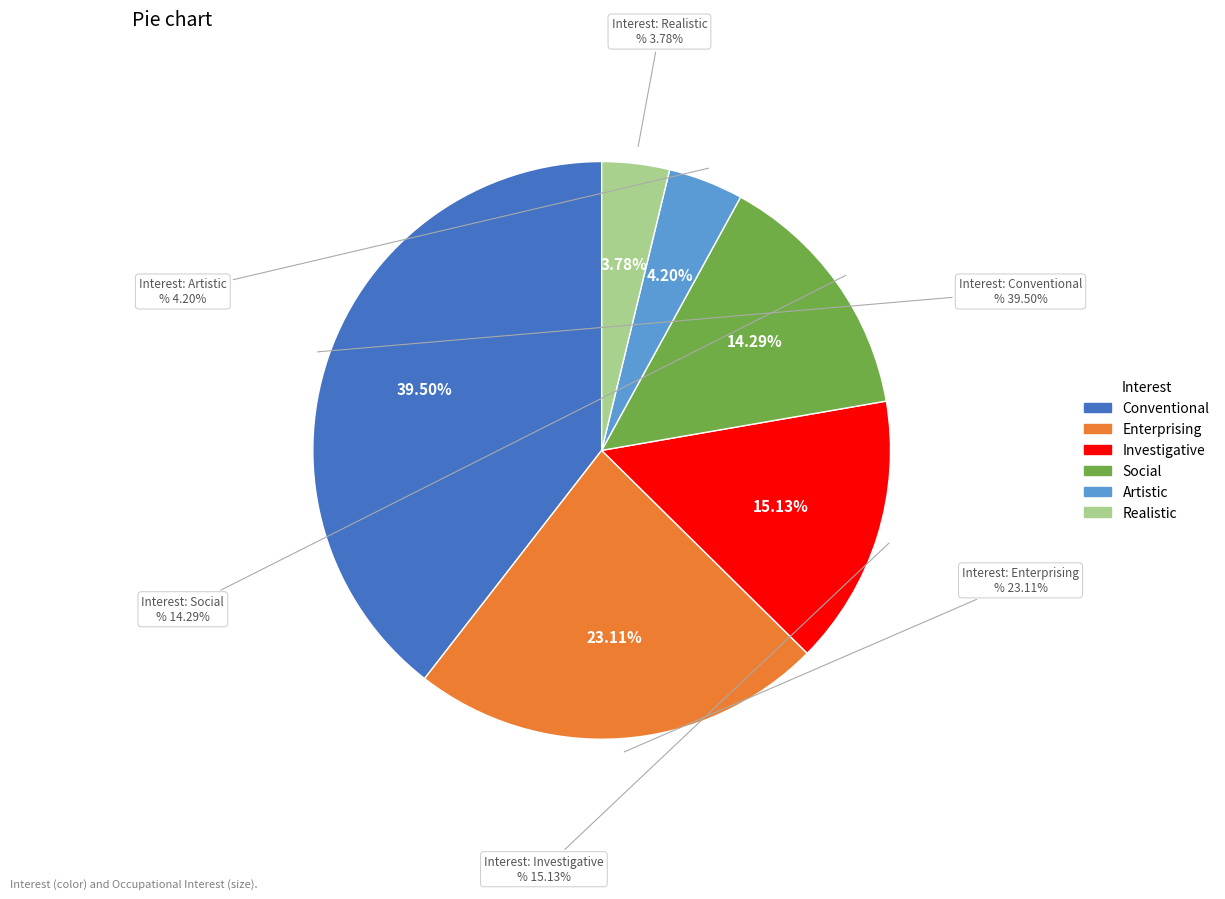

Which slice is the largest?

Conventional